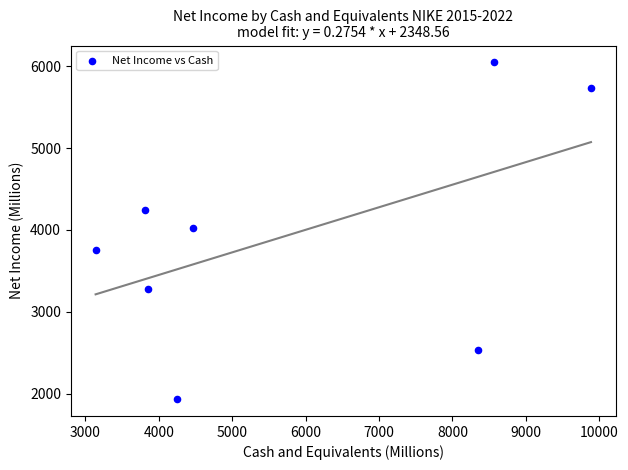

What is the average Y value?

3943